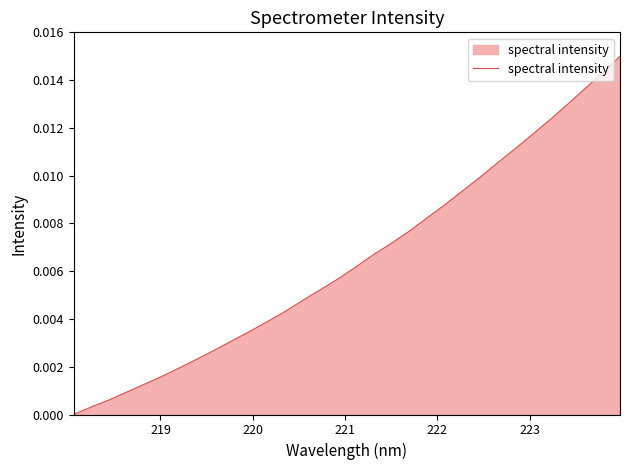

How many lines are shown in the chart?

1